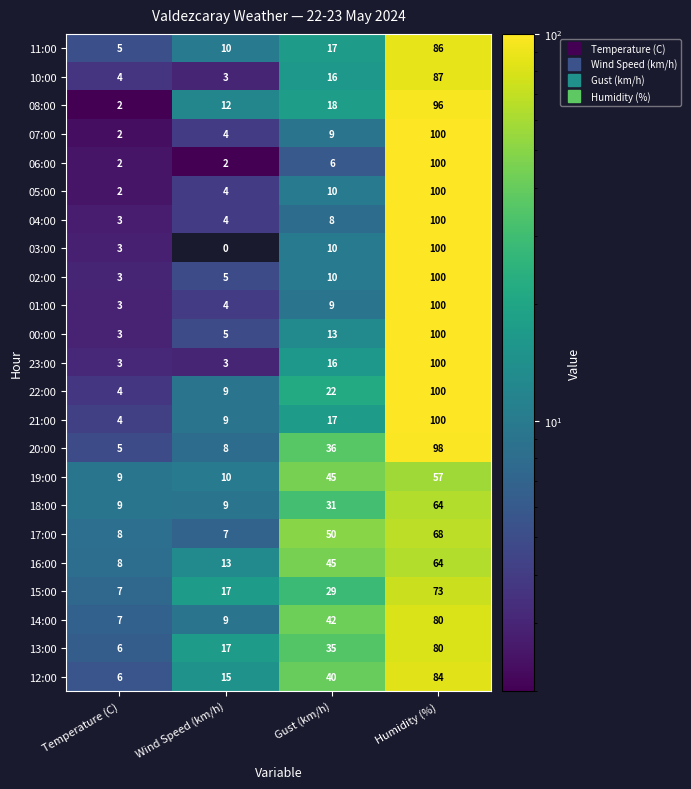

What is the average value of the 12:00 series?

36